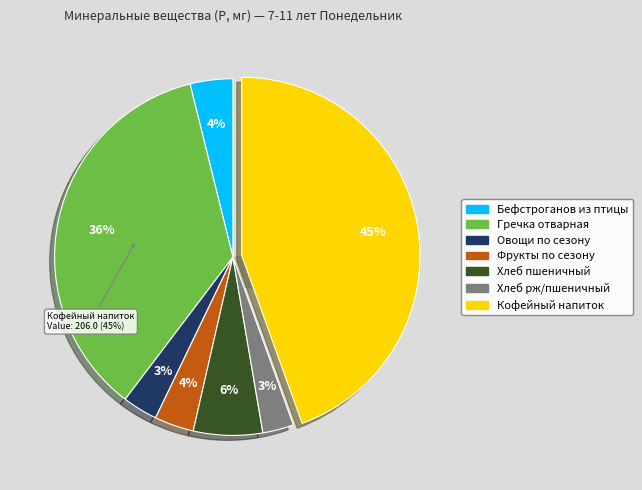

What is the change in value from Гречка отварная to Фрукты по сезону?

-149.3